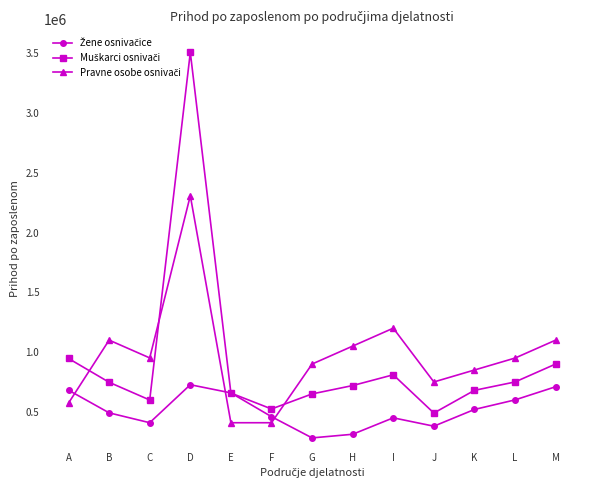

How many series are shown in this chart?

3